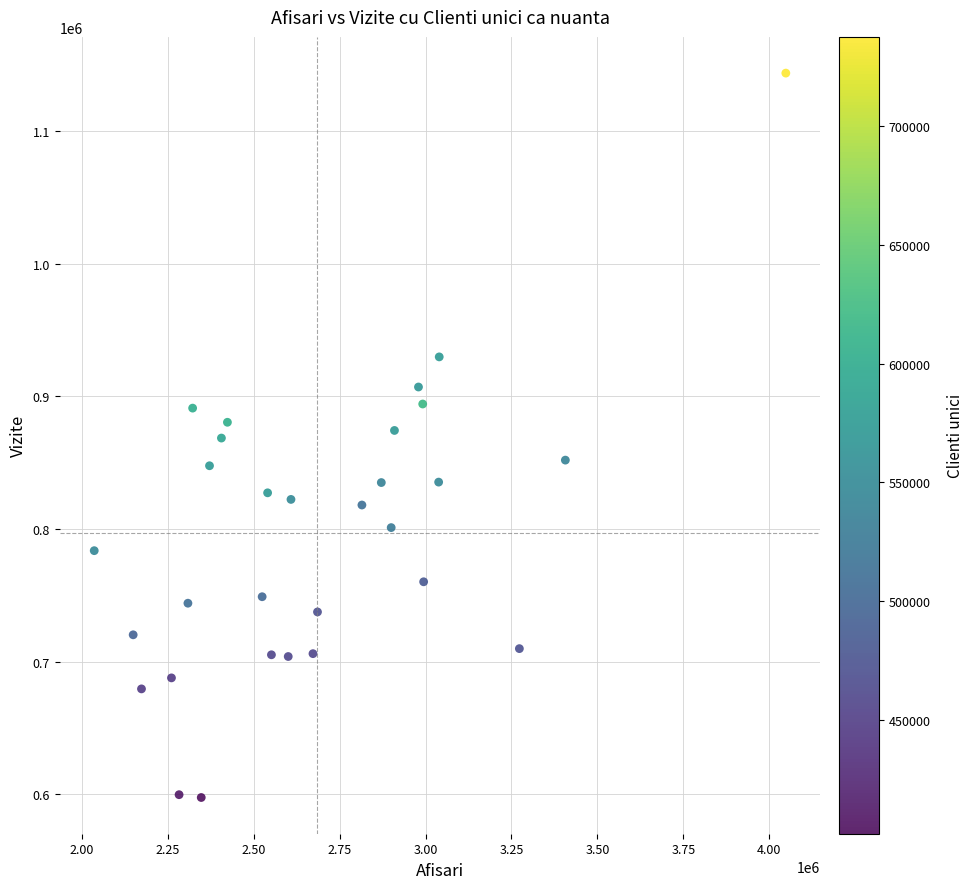

What is the range of X values (max minus min)?

2011977